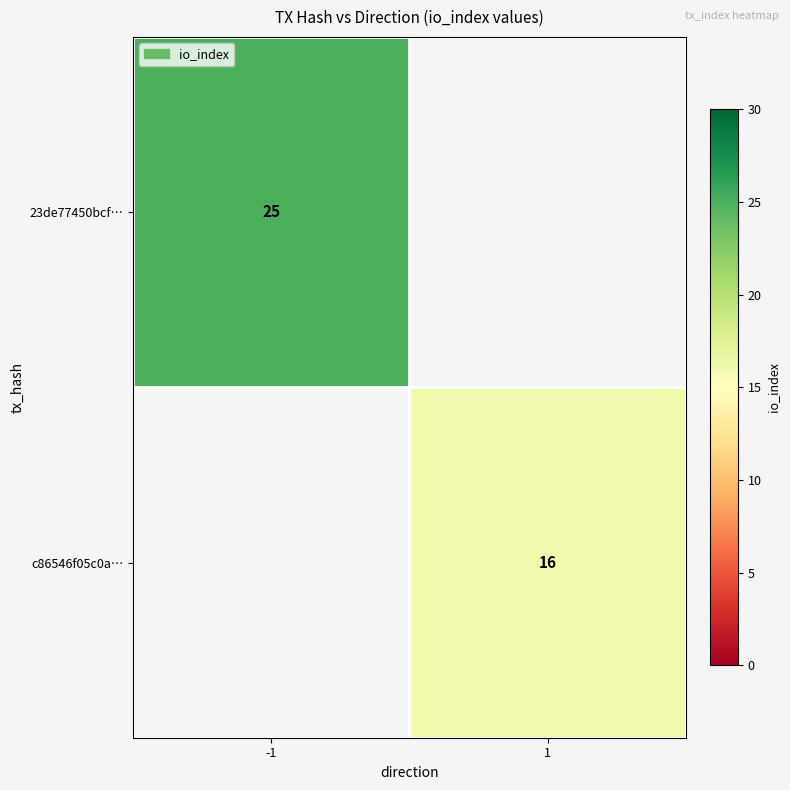

The value of c86546f05c0a… at 1 is 11. True or false?

False